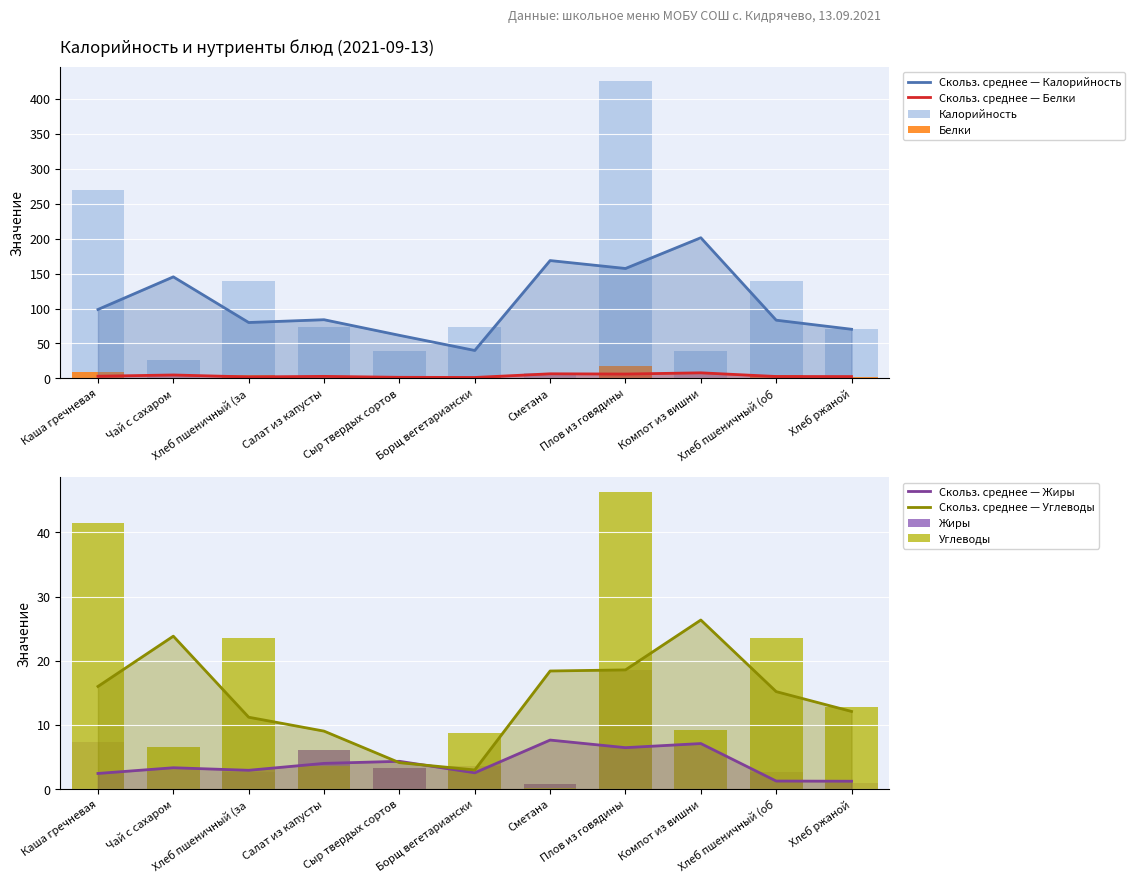

Which series changed the most between Хлеб пшеничный (за and Компот из вишни?

Калорийность